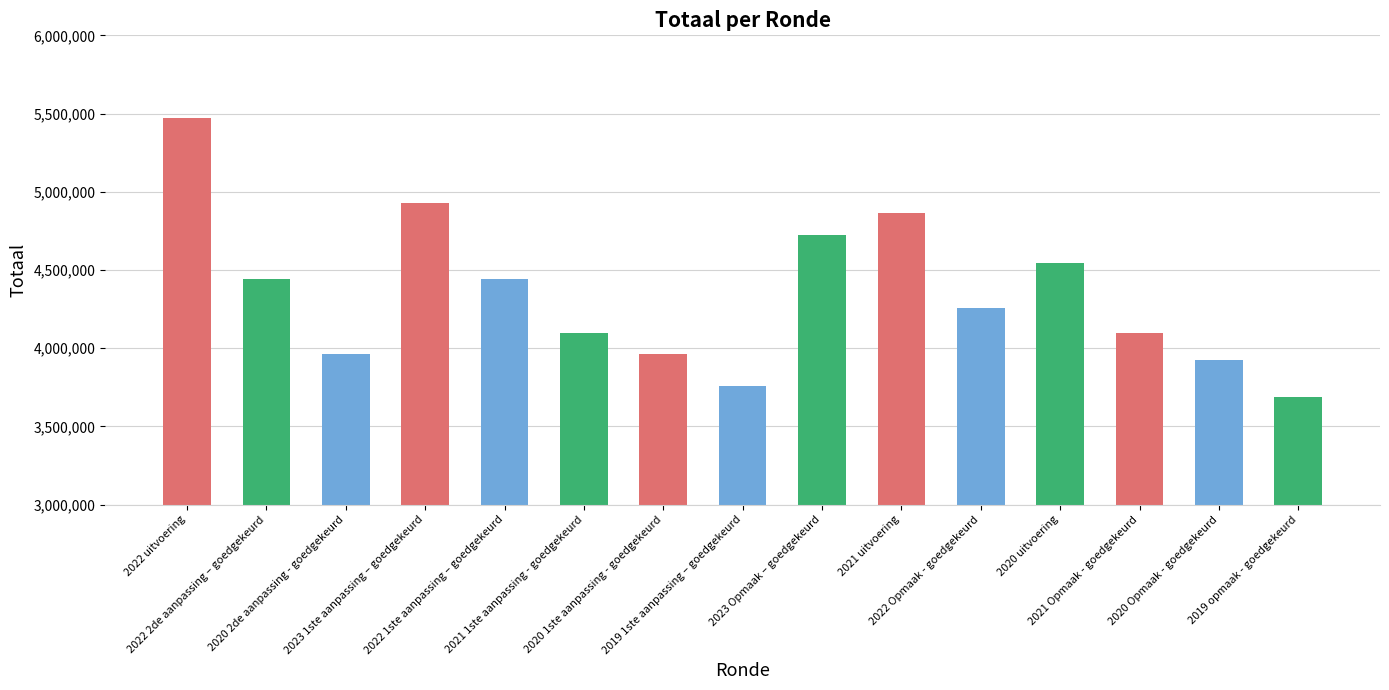

Are the bars grouped side by side (vs. stacked)?

No